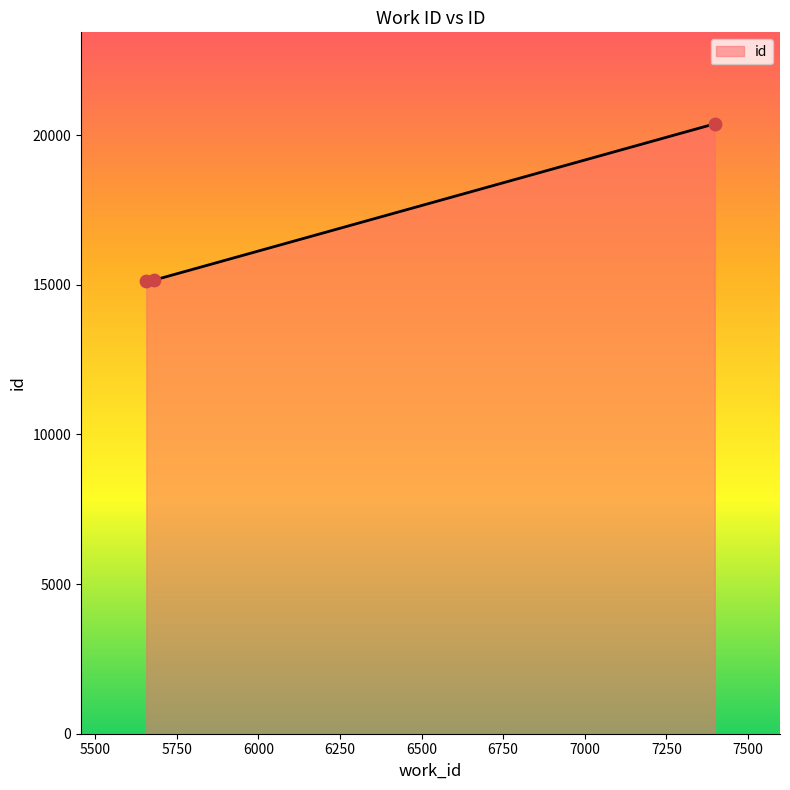

What is the difference between the maximum and second lowest values?

5217